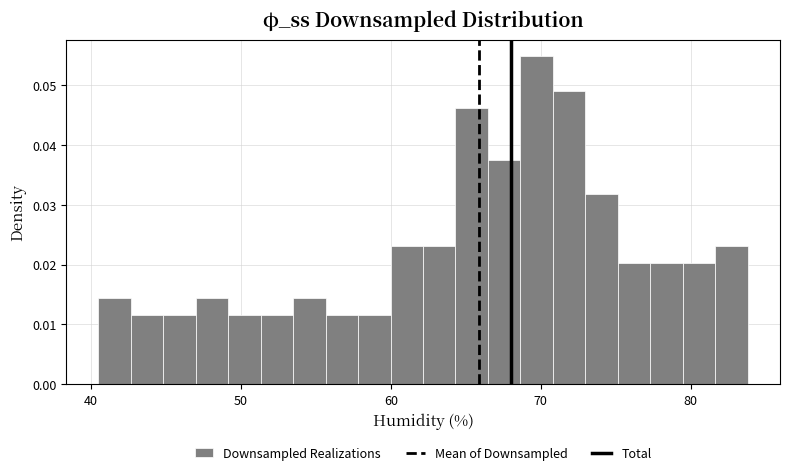

Around what value on the x-axis is the tallest bar? Give the approximate position of its centre, as read against the axis.

70